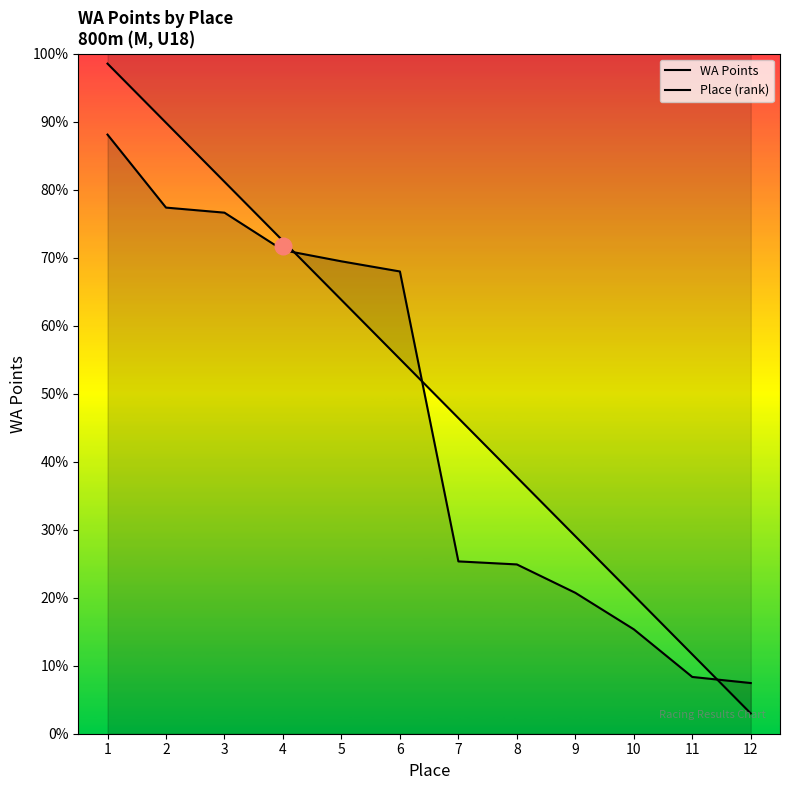

What is the average value of the Place (rank) series?

471.5